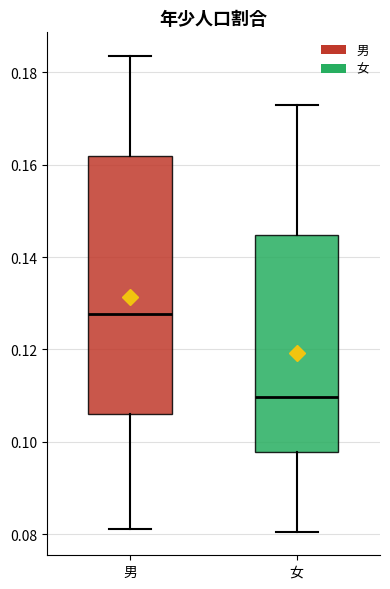

Reading left to right, transcribe this box plot: for each box, give where its median line is, the range the box spans, and where its two whiskers end, as read against the y-axis. The values are not printed on the chart, so give them approximately, as read against the axis.

男: median 0.128, box 0.106 to 0.162, whiskers 0.082 to 0.184
女: median 0.110, box 0.098 to 0.144, whiskers 0.080 to 0.172